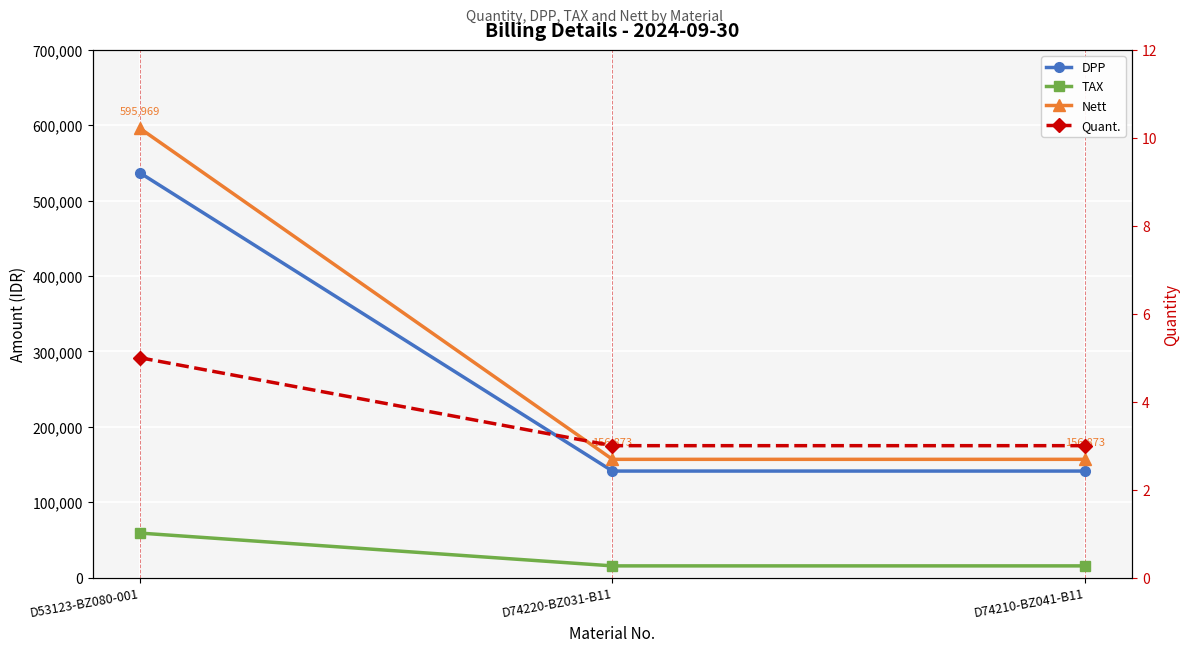

Which has a higher value, D53123-BZ080-001 or D74210-BZ041-B11?

D53123-BZ080-001